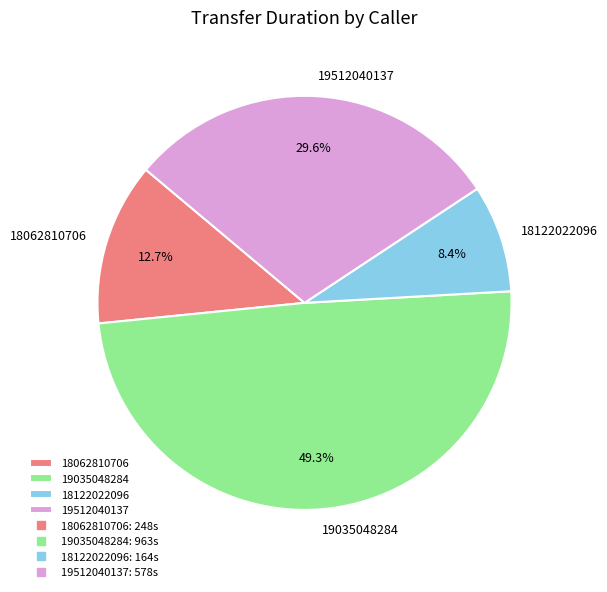

How many segments does this pie chart have?

4